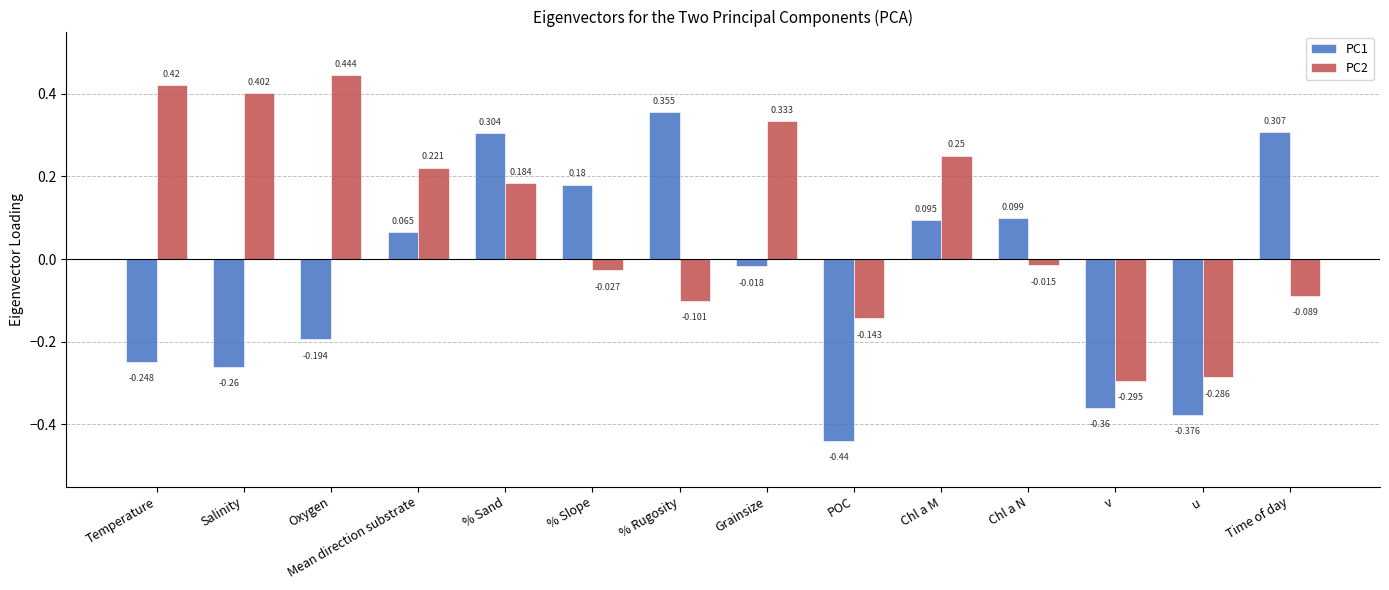

Rank the series by their average value, from highest to lowest.

PC2, PC1